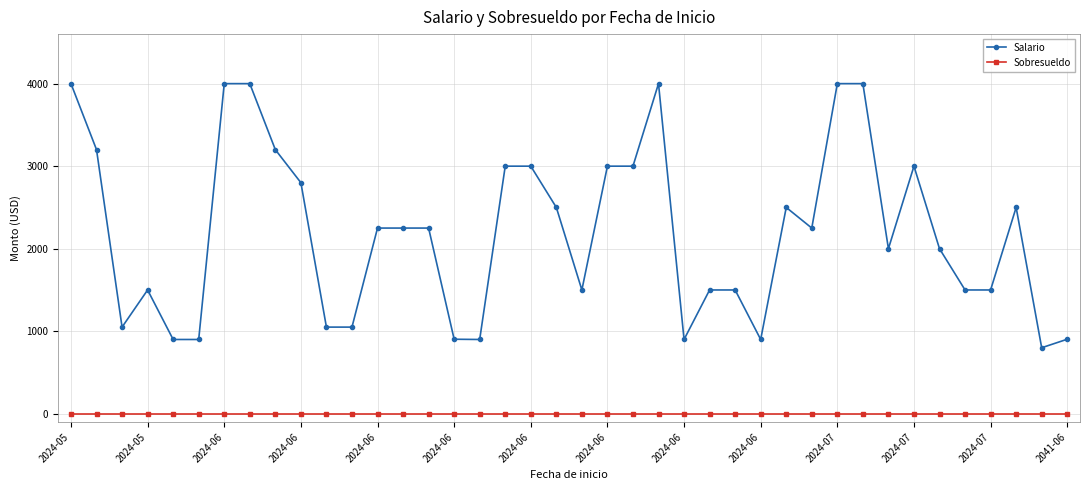

Which series has the largest range (max minus min)?

Salario